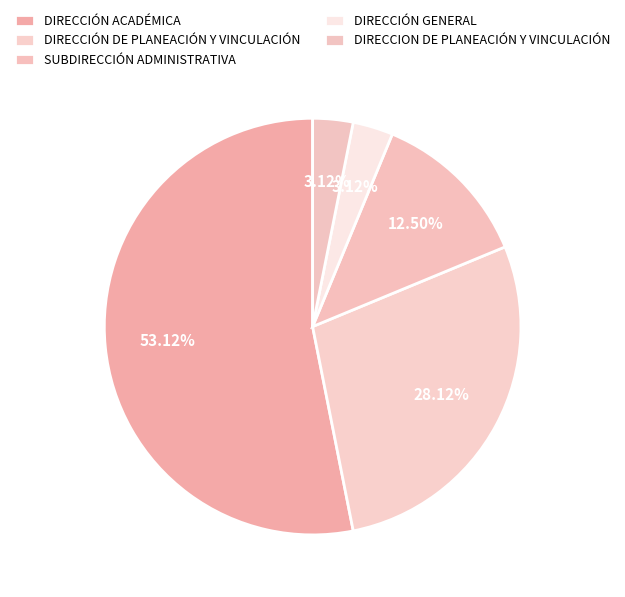

Is it true that DIRECCIÓN GENERAL is 3% of the pie?

True